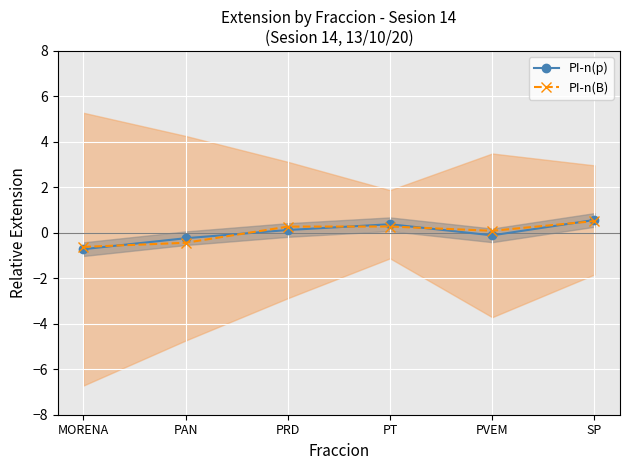

At which category does the chart reach its peak across all series?

SP